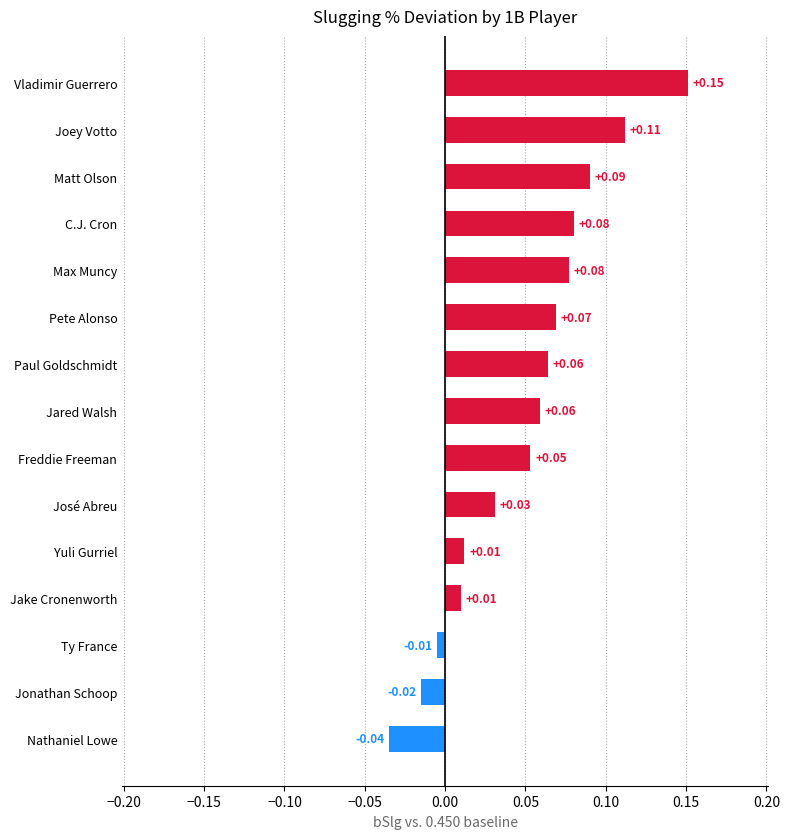

Which label corresponds to the largest value in the chart?

Vladimir Guerrero